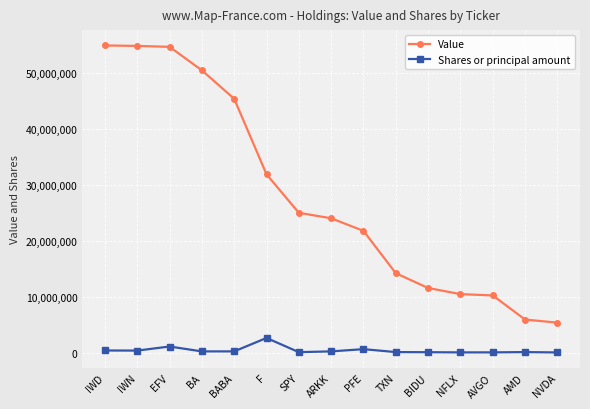

True or false: Shares or principal amount and Value cross at least once.

False